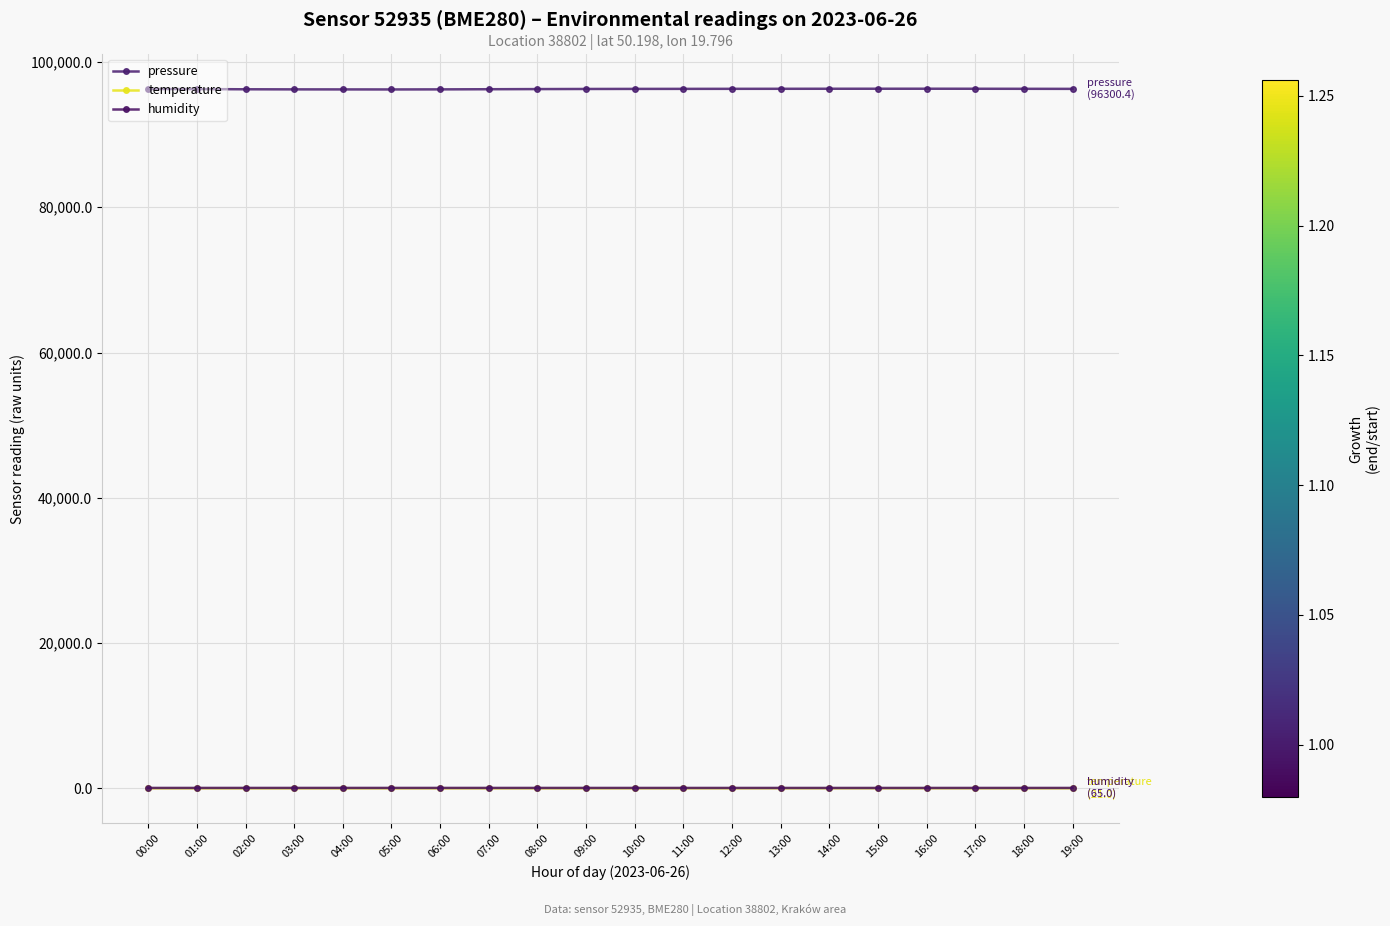

Reading right to left, extract all data points from this chart.

pressure: 19:00=96300.4	18:00=96308.2	17:00=96315.6	16:00=96320.1	15:00=96318.4	14:00=96315.8	13:00=96310.2	12:00=96305.5	11:00=96300.1	10:00=96295.3	09:00=96285.6	08:00=96270.2	07:00=96250.4	06:00=96230.8	05:00=96220.1	04:00=96225.3	03:00=96230.5	02:00=96243.8	01:00=96270.7	00:00=96279.1
temperature: 19:00=21.0	18:00=22.1	17:00=23.2	16:00=23.9	15:00=24.1	14:00=23.8	13:00=23.1	12:00=22.5	11:00=21.2	10:00=19.8	09:00=18.5	08:00=17.1	07:00=16.2	06:00=15.8	05:00=15.6	04:00=15.8	03:00=15.9	02:00=16.1	01:00=16.3	00:00=16.9
humidity: 19:00=65.0	18:00=64.2	17:00=63.5	16:00=62.8	15:00=62.2	14:00=62.5	13:00=62.9	12:00=63.2	11:00=63.8	10:00=64.2	09:00=64.8	08:00=65.3	07:00=65.9	06:00=66.4	05:00=66.8	04:00=66.5	03:00=66.2	02:00=65.9	01:00=65.7	00:00=65.7